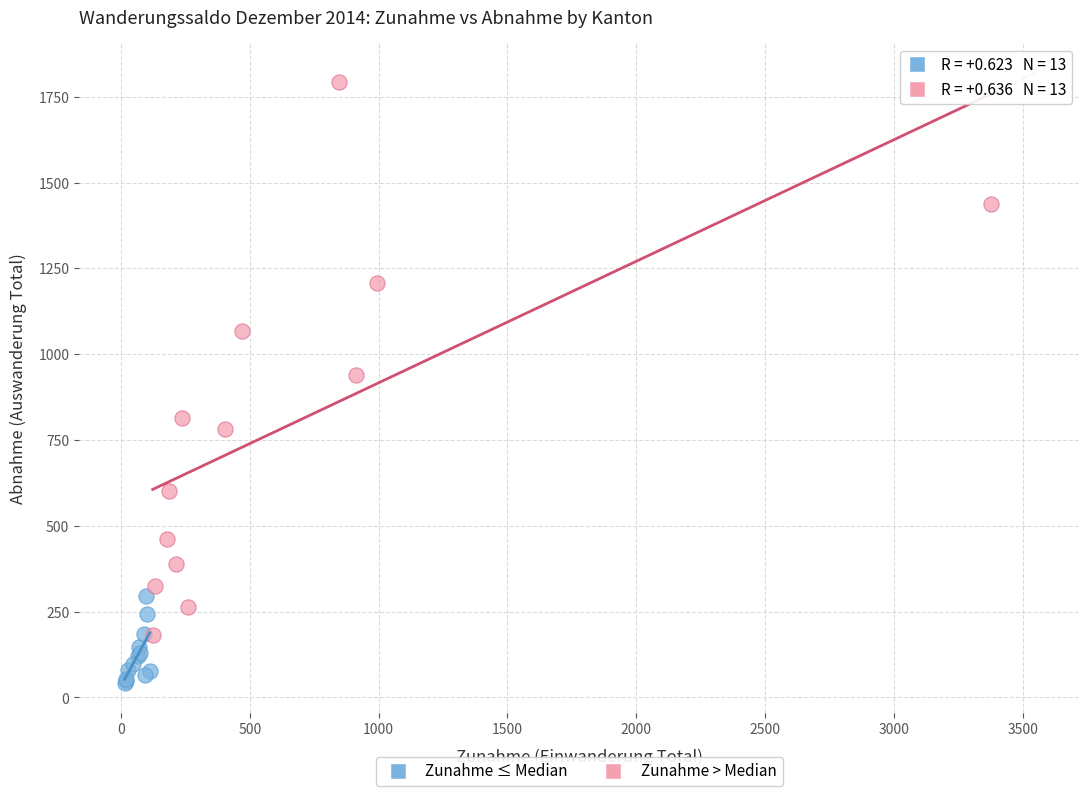

Which series reaches the maximum Y coordinate?

Zunahme > Median